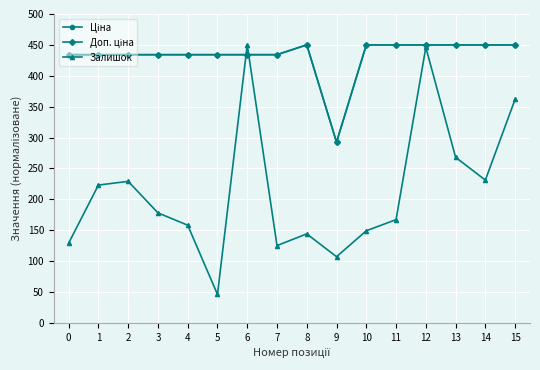

Is it true that Залишок equals 605.9 at 15?

False